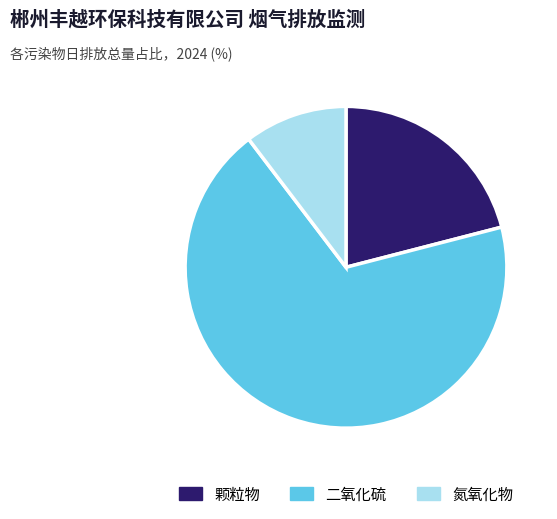

Rank the categories by value from highest to lowest.

二氧化硫, 颗粒物, 氮氧化物